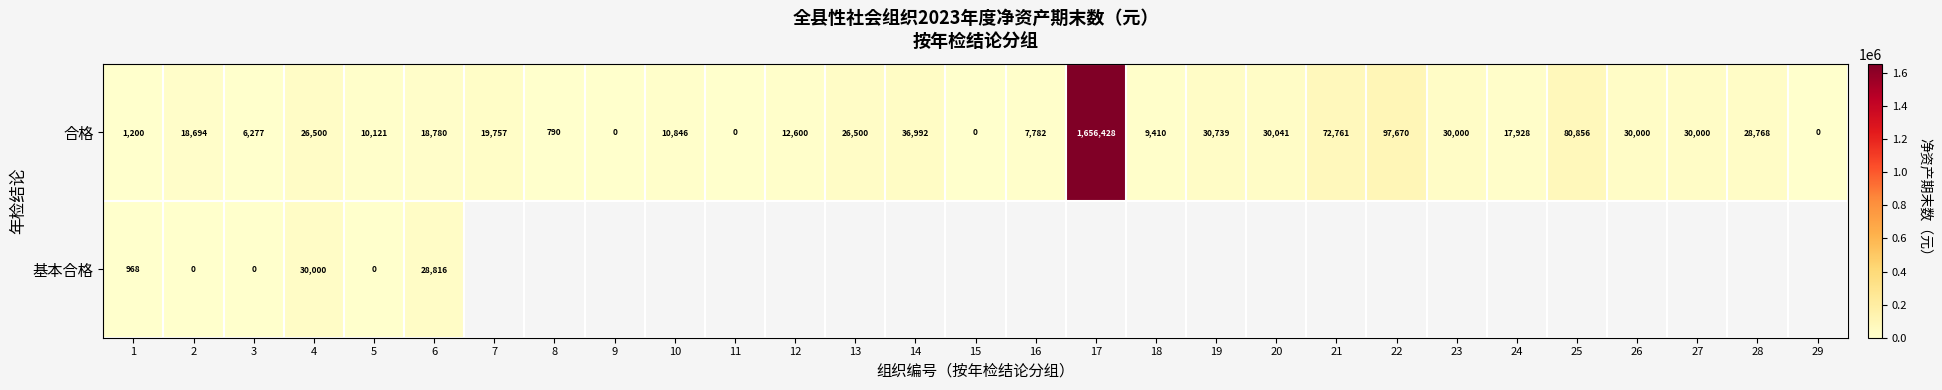

Between 29 and 25, which is larger?

25